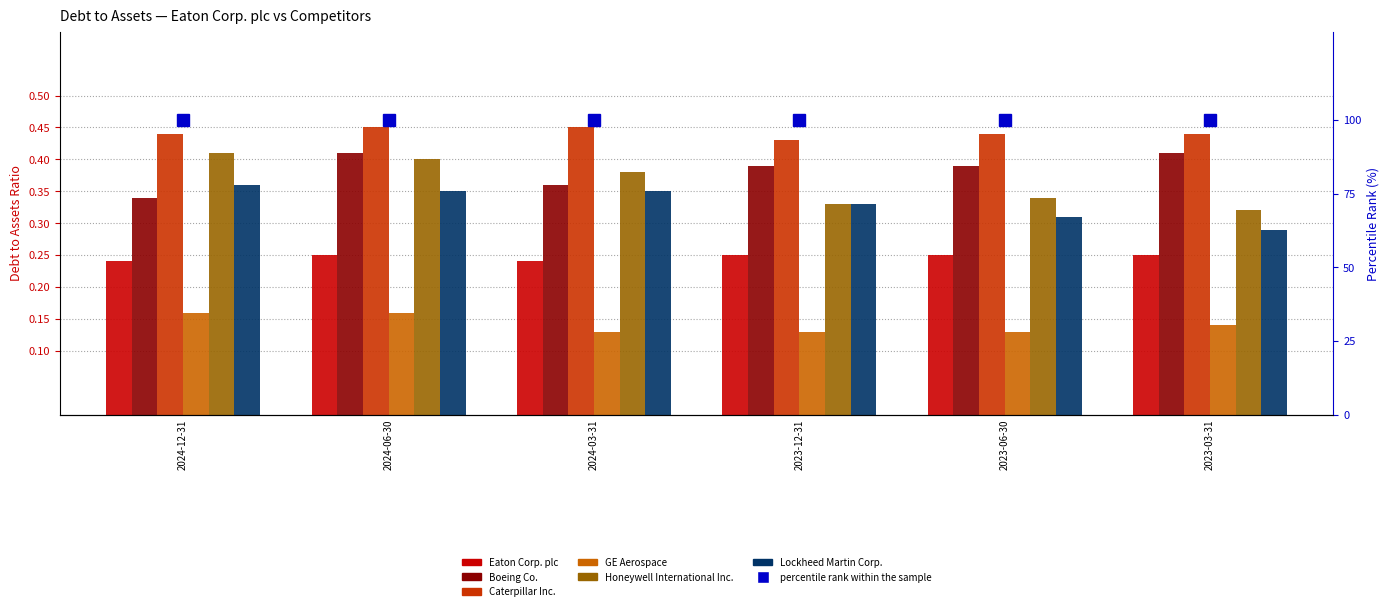

How many Boeing Co. values are between 0 and 1?

6